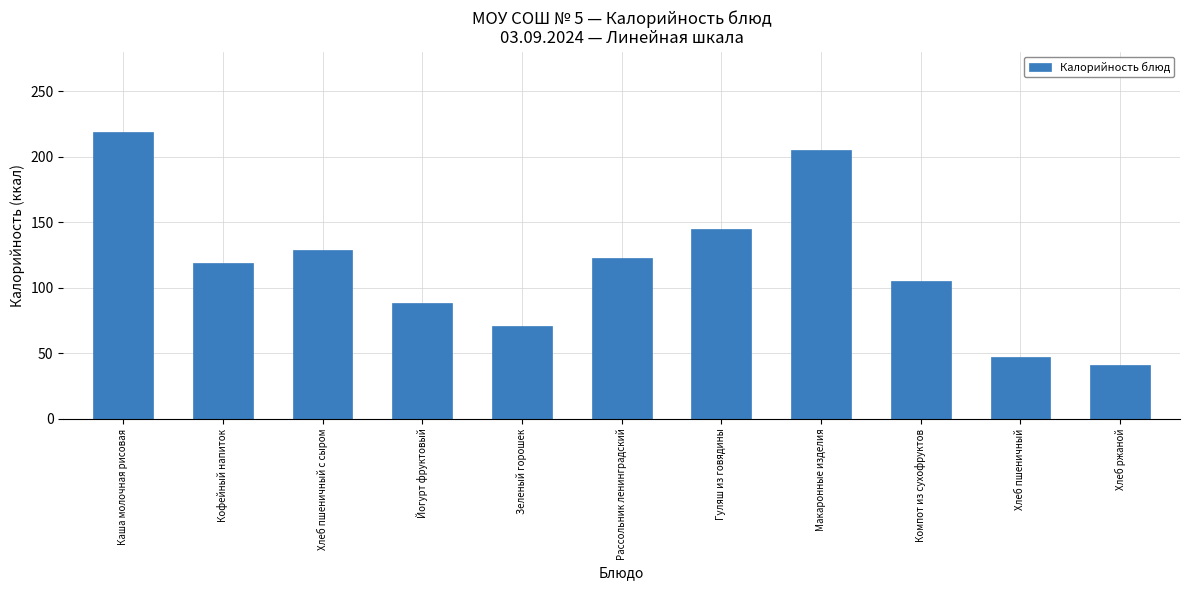

Rank the categories by value from lowest to highest.

Хлеб ржаной, Хлеб пшеничный, Зеленый горошек, Йогурт фруктовый, Компот из сухофруктов, Кофейный напиток, Рассольник ленинградский, Хлеб пшеничный с сыром, Гуляш из говядины, Макаронные изделия, Каша молочная рисовая